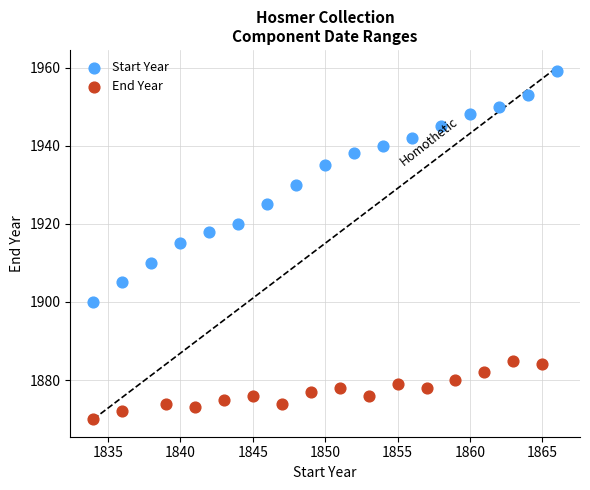

Which series contains the lowest Y value?

End Year